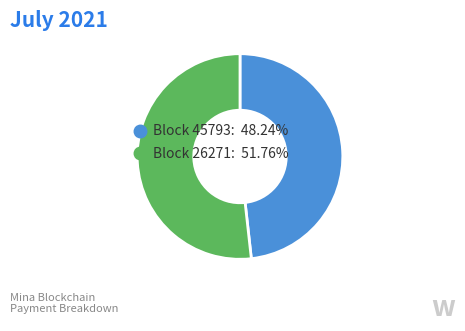

Which slice is the smallest?

45793